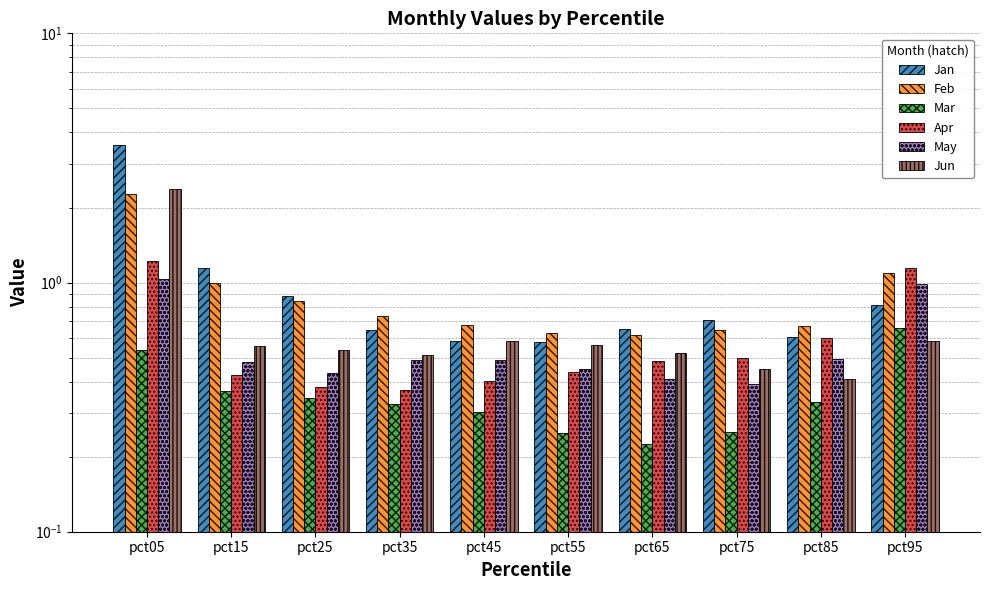

Rank the series by their maximum value, from highest to lowest.

Jan, Jun, Feb, Apr, May, Mar